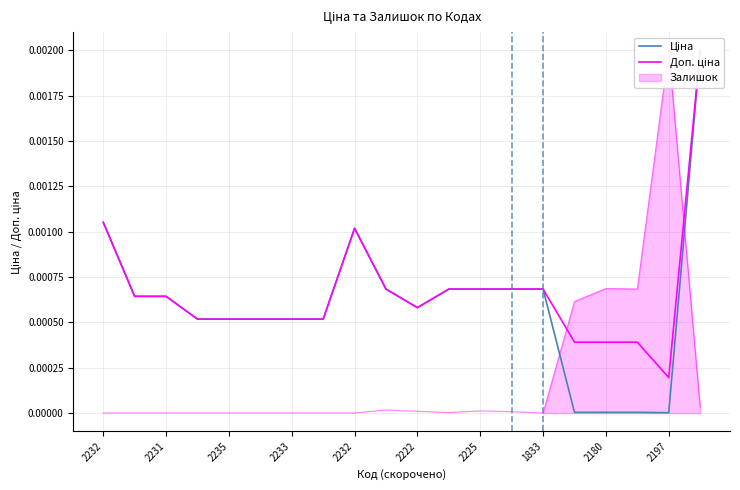

Does the chart display data point markers on the line(s)?

No